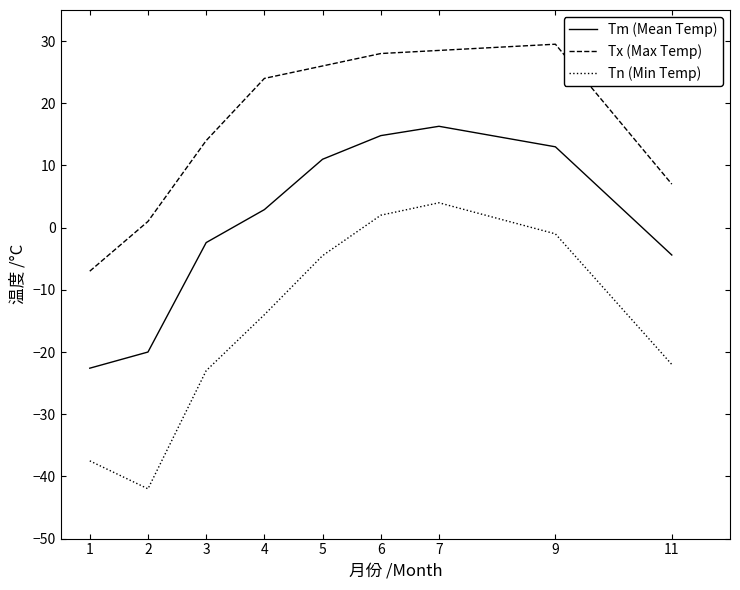

Is it true that Tx (Max Temp) equals 7.0 at 11?

True